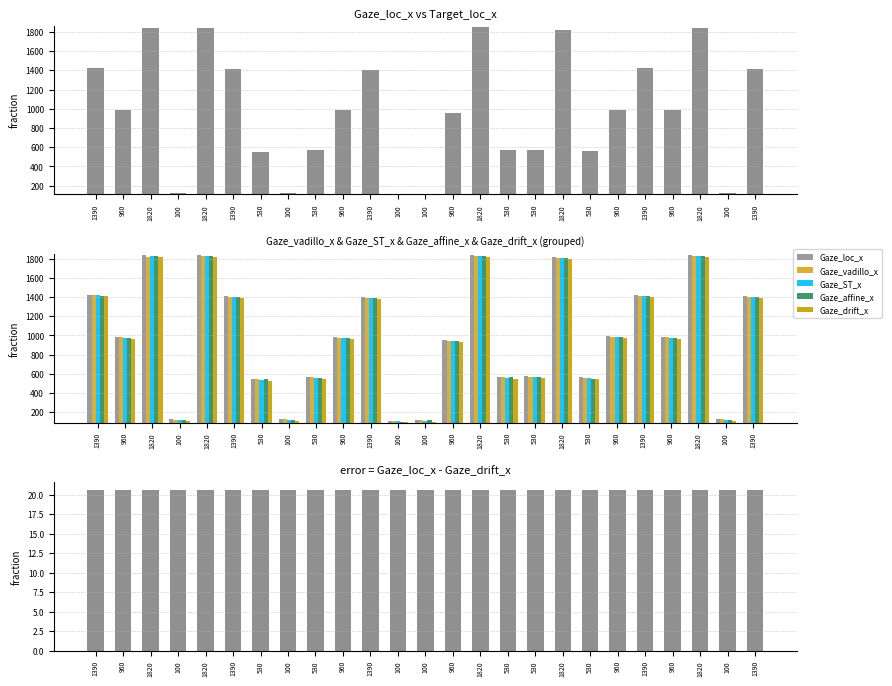

At which label is Gaze_loc_x closest to 977?

960